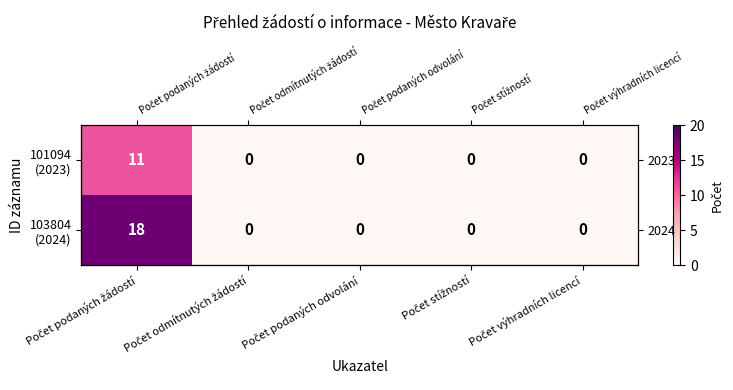

At Počet podaných žádostí, list the series in order from largest to smallest.

103804 (2024), 101094 (2023)